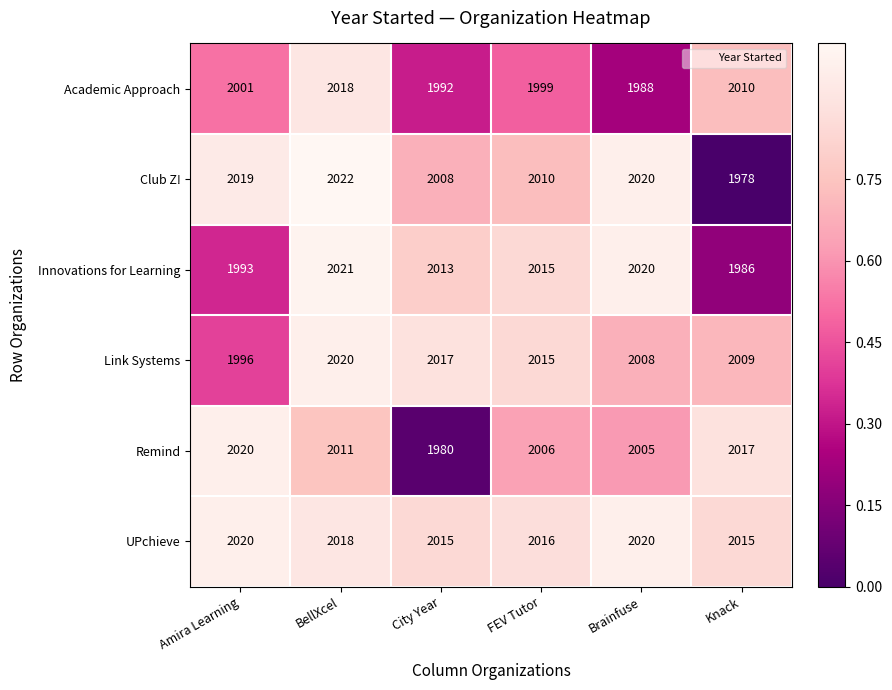

Rank the categories by Academic Approach value from highest to lowest.

BellXcel, Knack, Amira Learning, FEV Tutor, City Year, Brainfuse